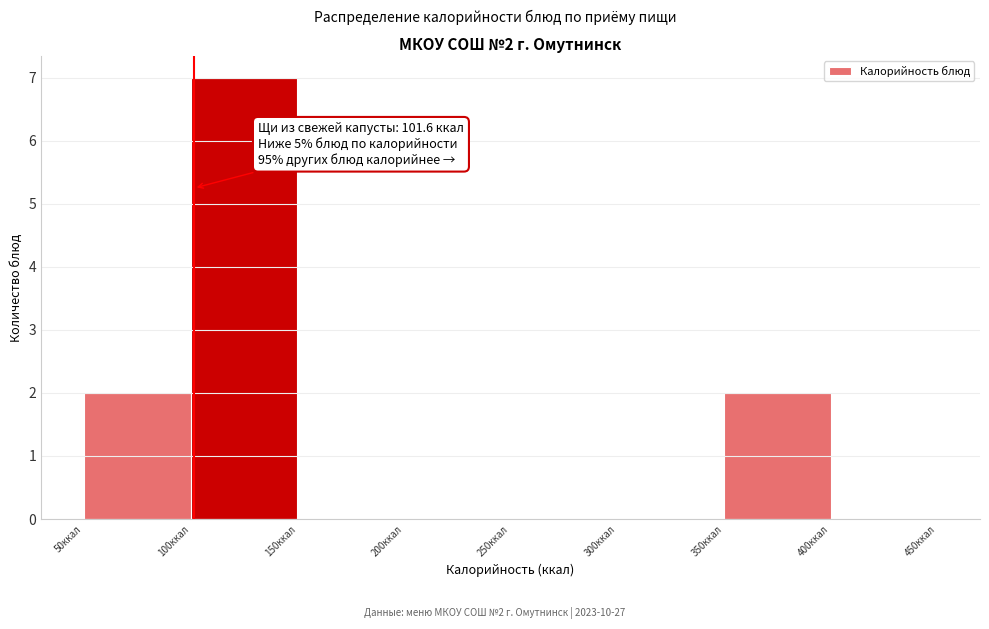

Which range on the x-axis has the tallest bar?

100 to 150